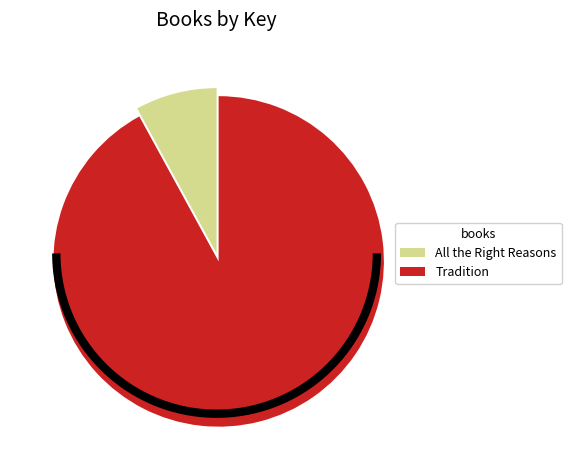

To the nearest percent, what percentage of the pie is Tradition?

92%